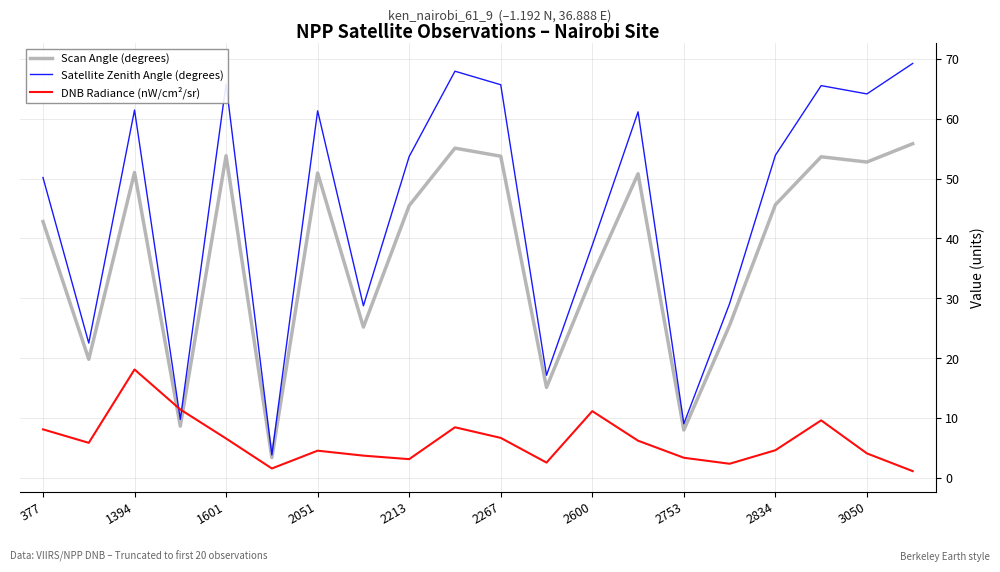

Rank the series by their maximum value, from highest to lowest.

Satellite Zenith Angle (degrees), Scan Angle (degrees), DNB Radiance (nW/cm²/sr)